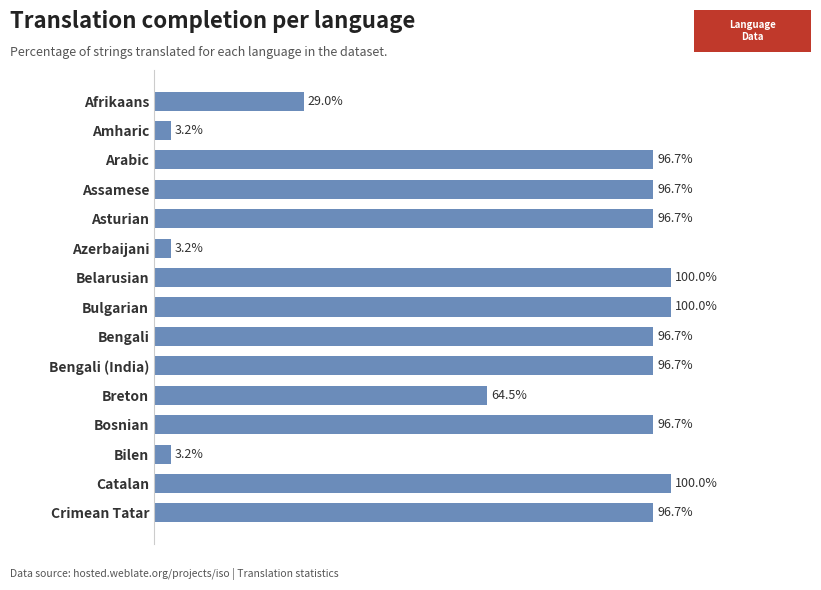

What is the label of the 13th bar from the top?

Bilen